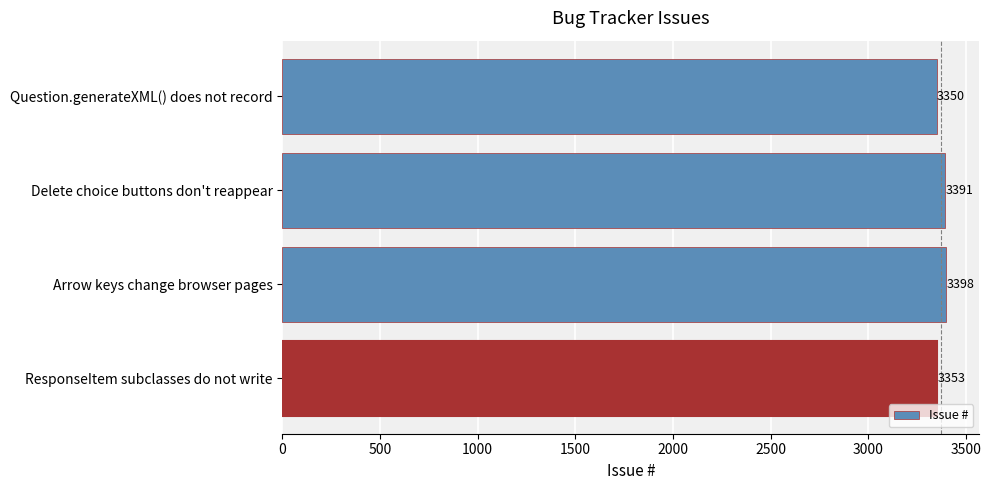

The value at Delete choice buttons don't reappear is 4848. True or false?

False